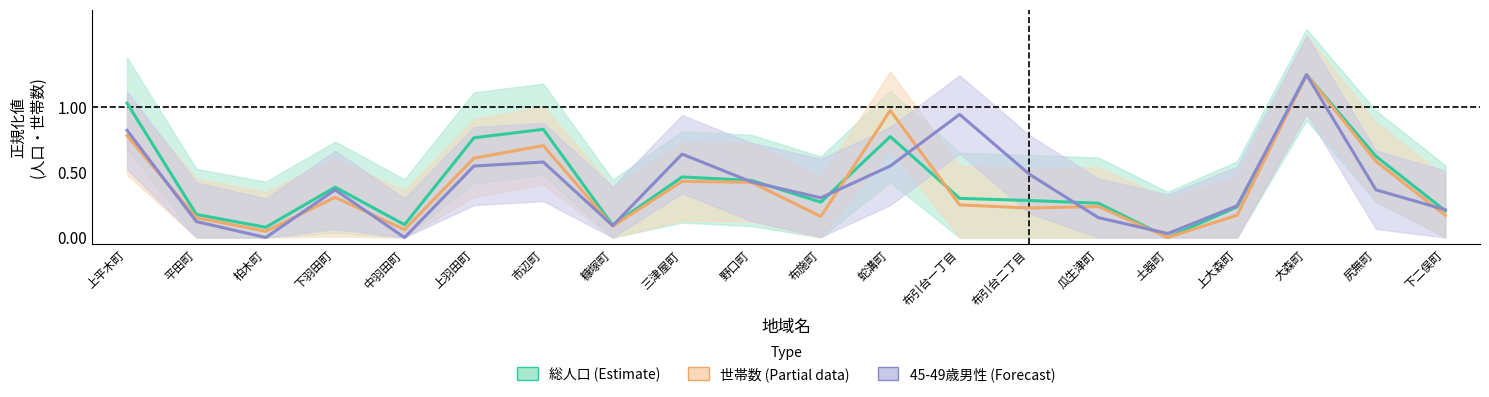

Is it true that 総人口 equals 0.1 at 柏木町?

False